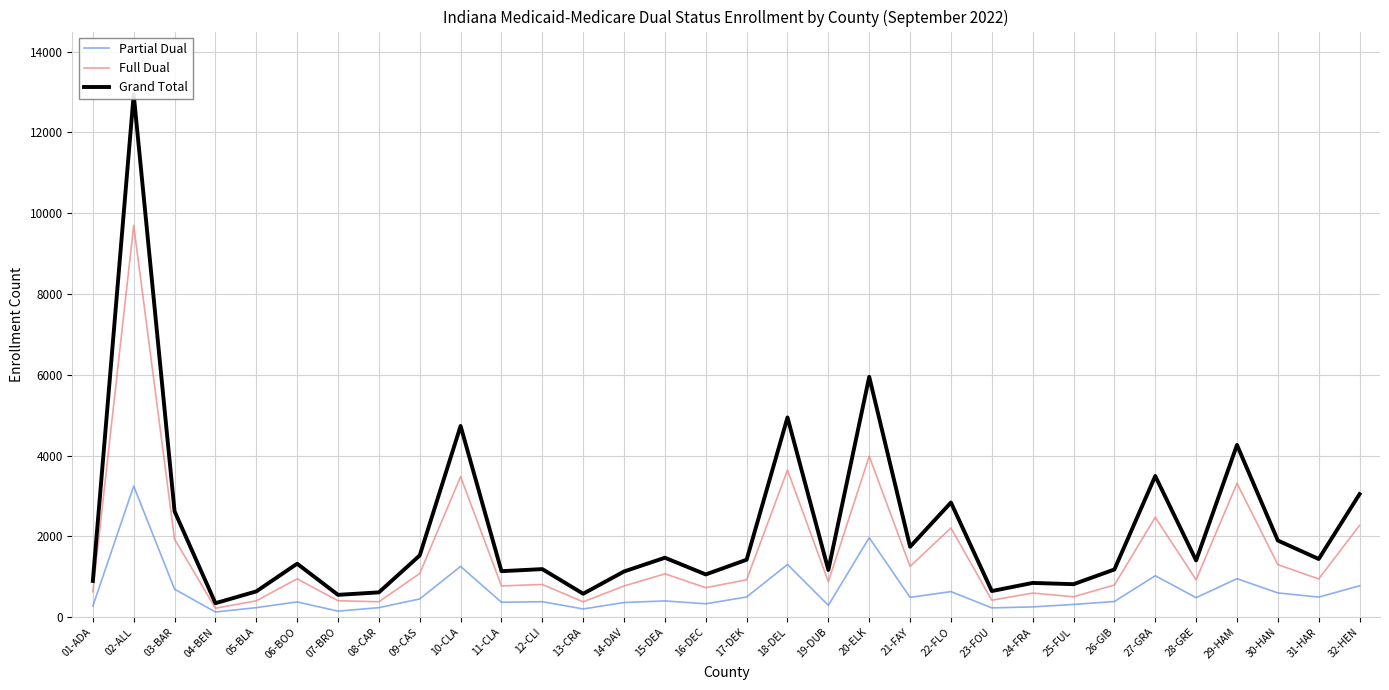

Which has a higher value, 20-ELK or 24-FRA?

20-ELK